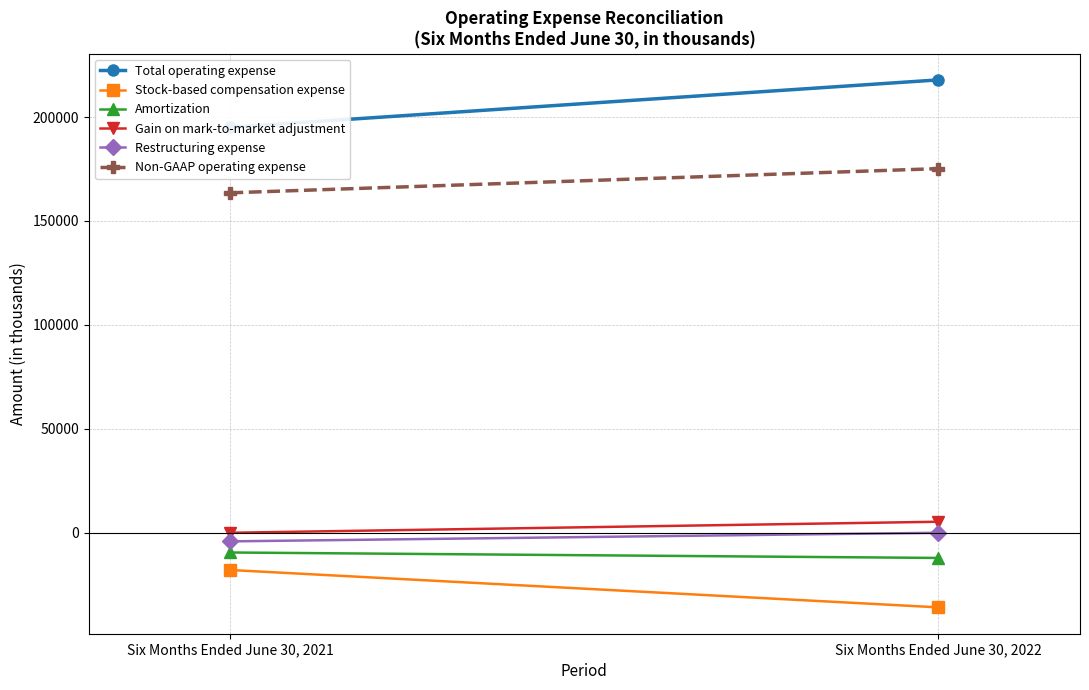

What is the average value of the Amortization series?

-10802